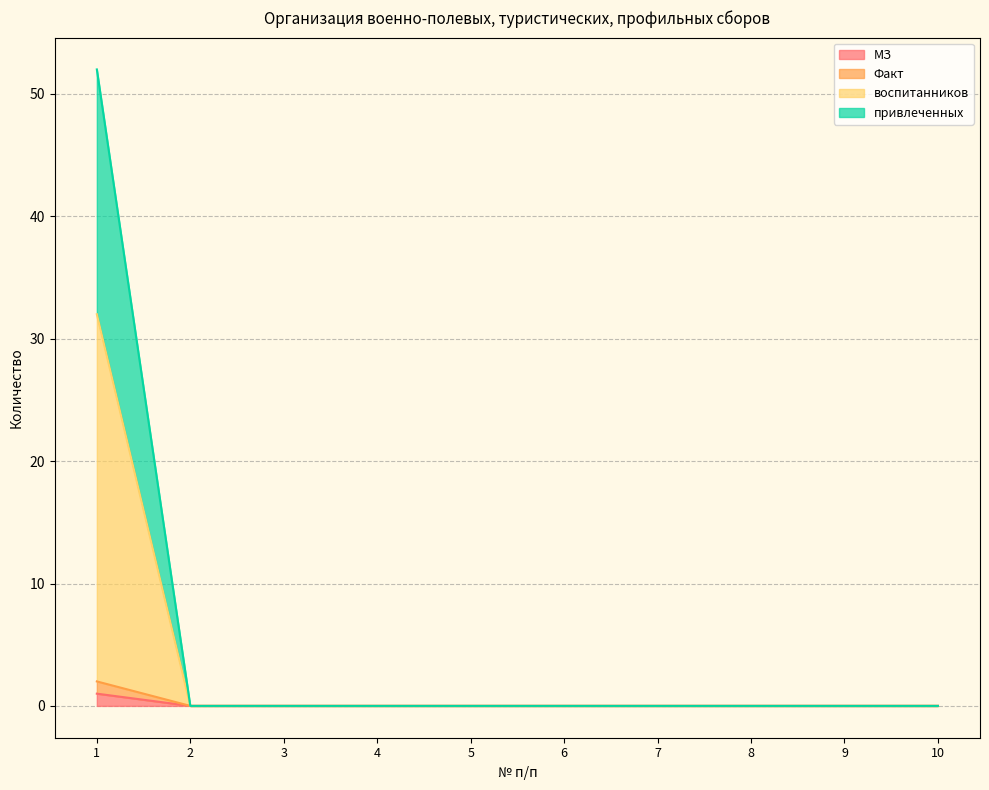

Which category has the highest value in the привлеченных series?

1